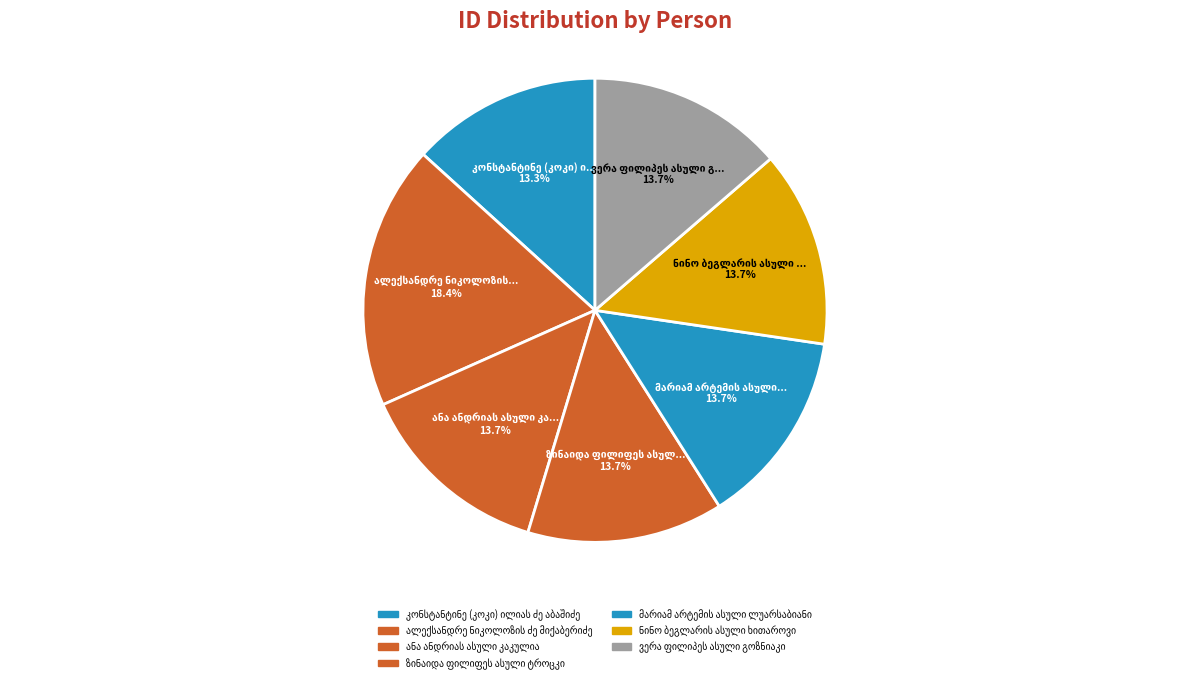

How many slices are in this pie chart?

7